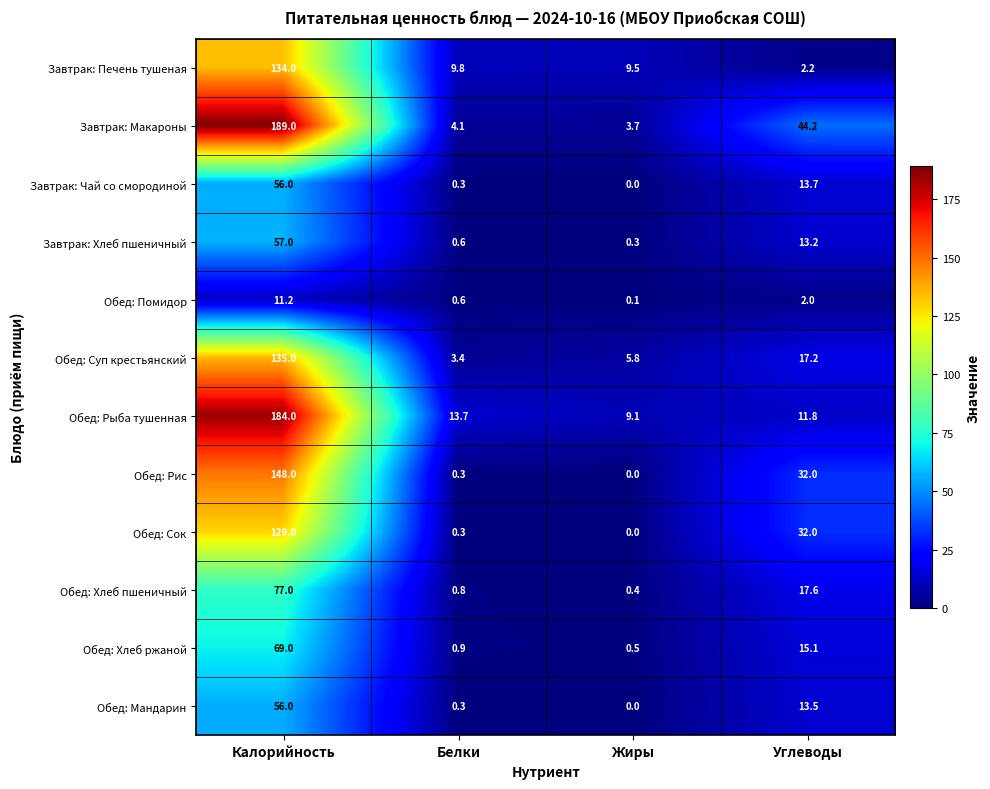

Read the Обед: Мандарин value at Белки.

0.3